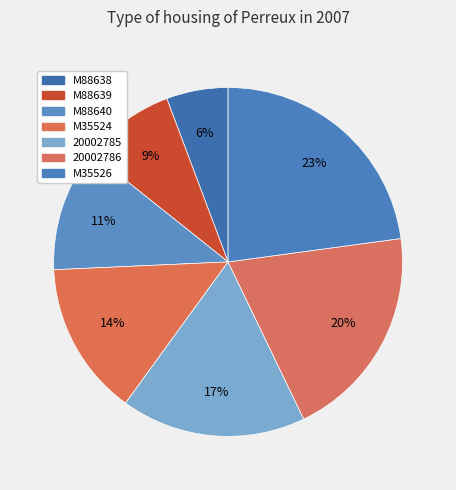

Count the number of slices in the pie.

7